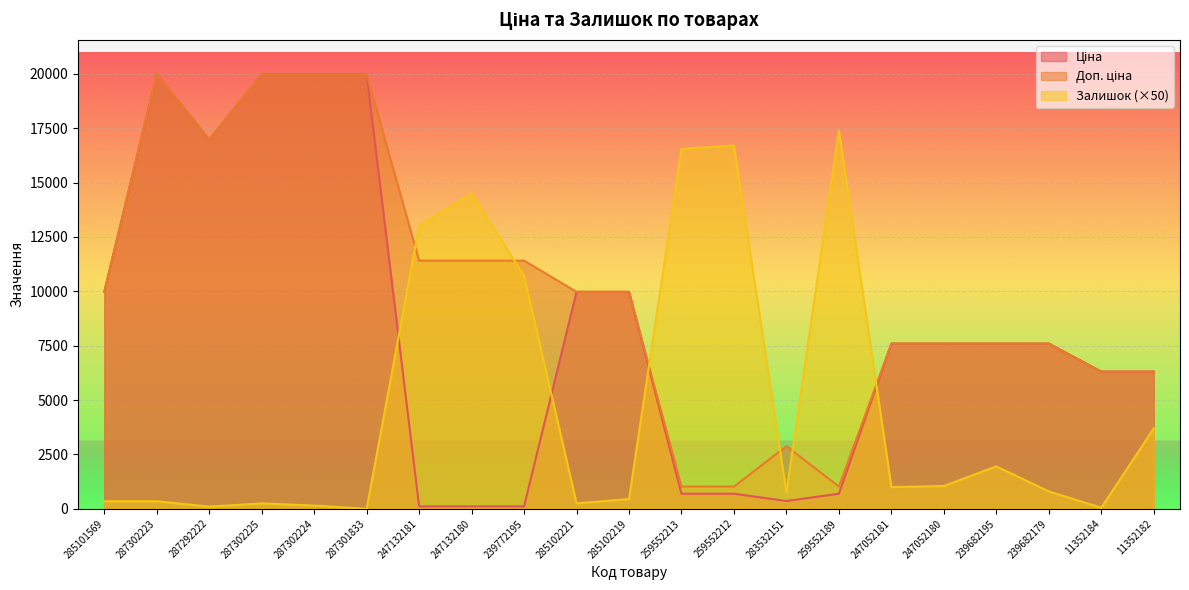

How many interior local valleys does the Ціна series have?

2